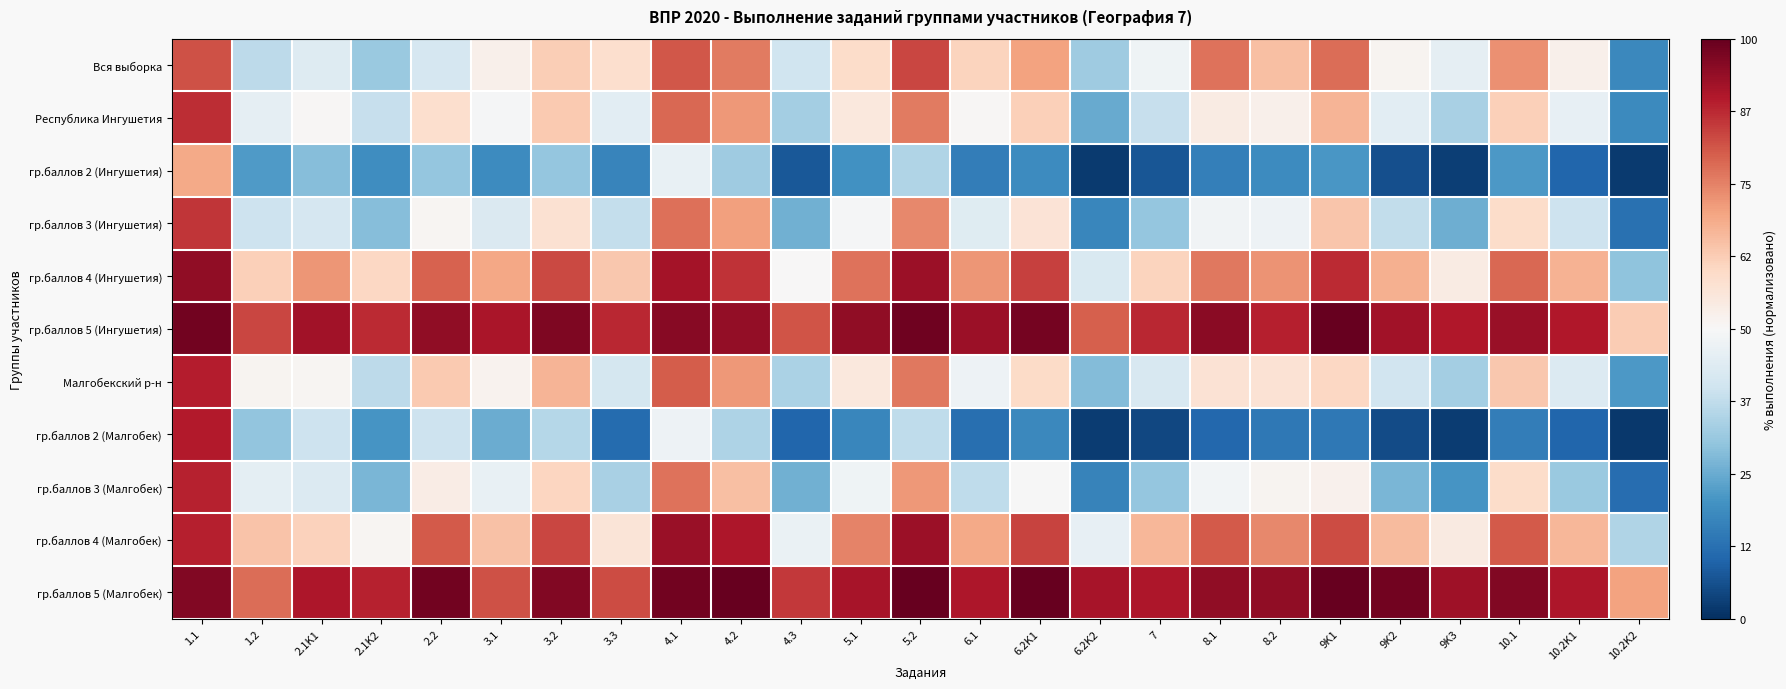

Which series changed the most between 2.1K2 and 5.2?

Вся выборка